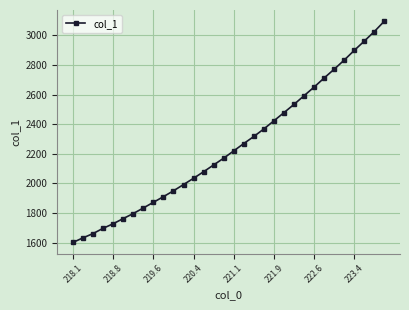

What is the minimum value shown in the chart?

1601.3